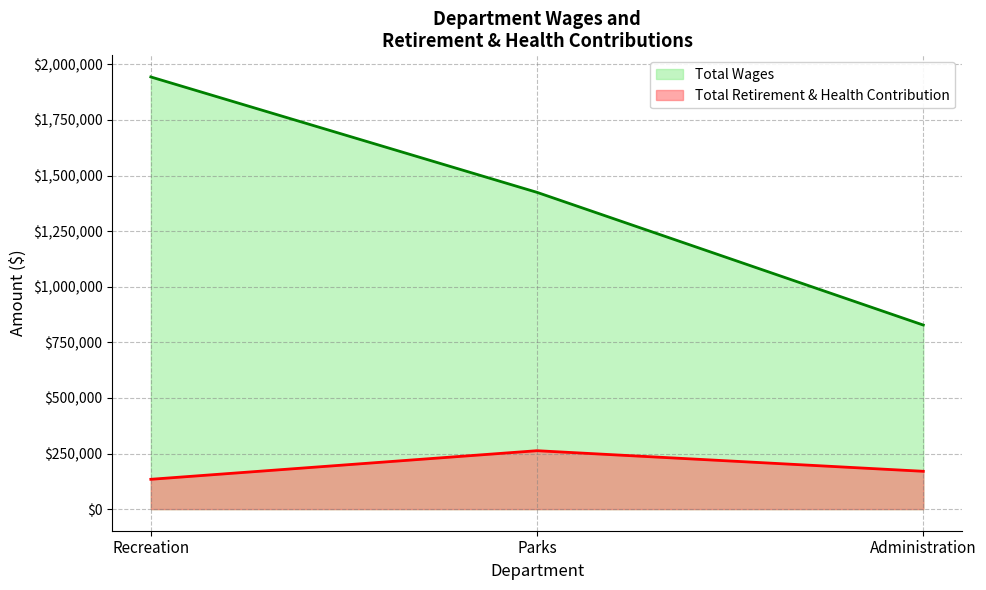

Which series has the largest total across all categories?

Total Wages